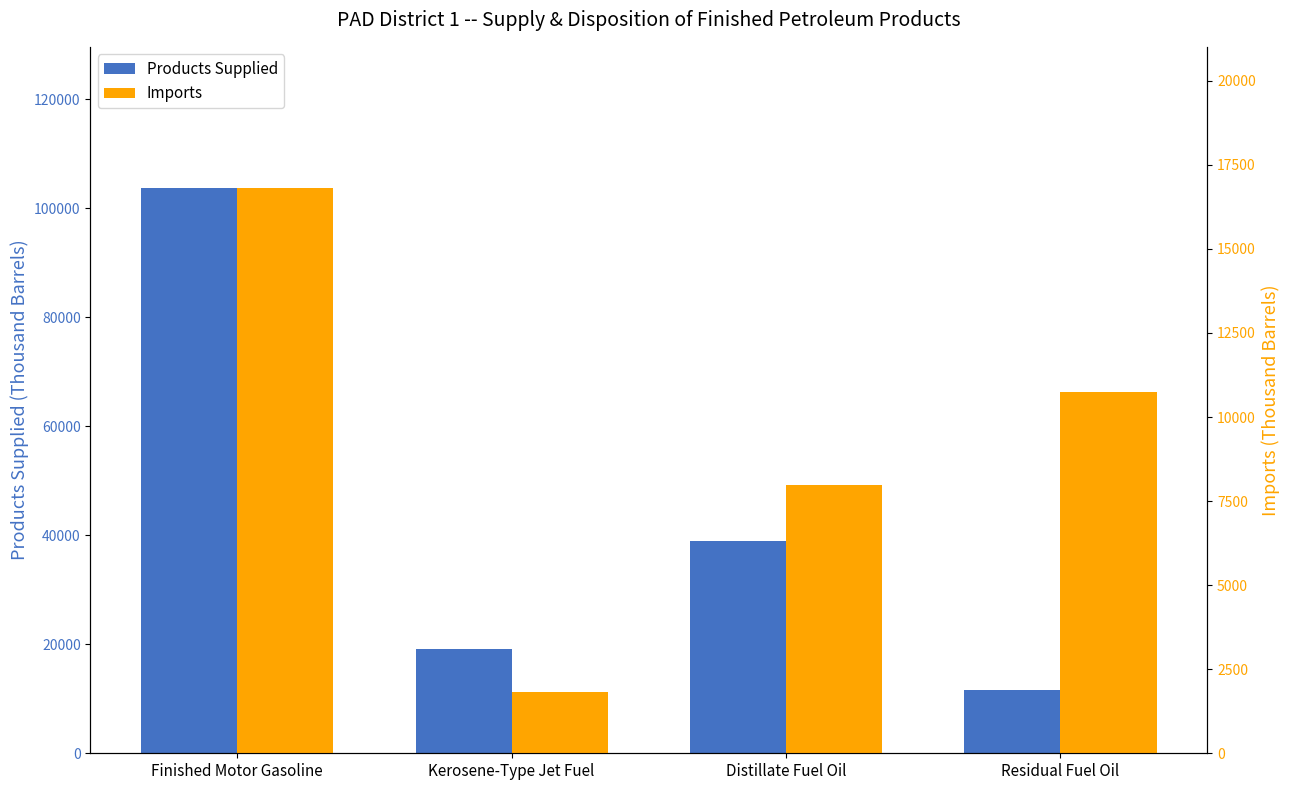

What is the approximate value of Imports at Residual Fuel Oil, to the nearest 10?

10740